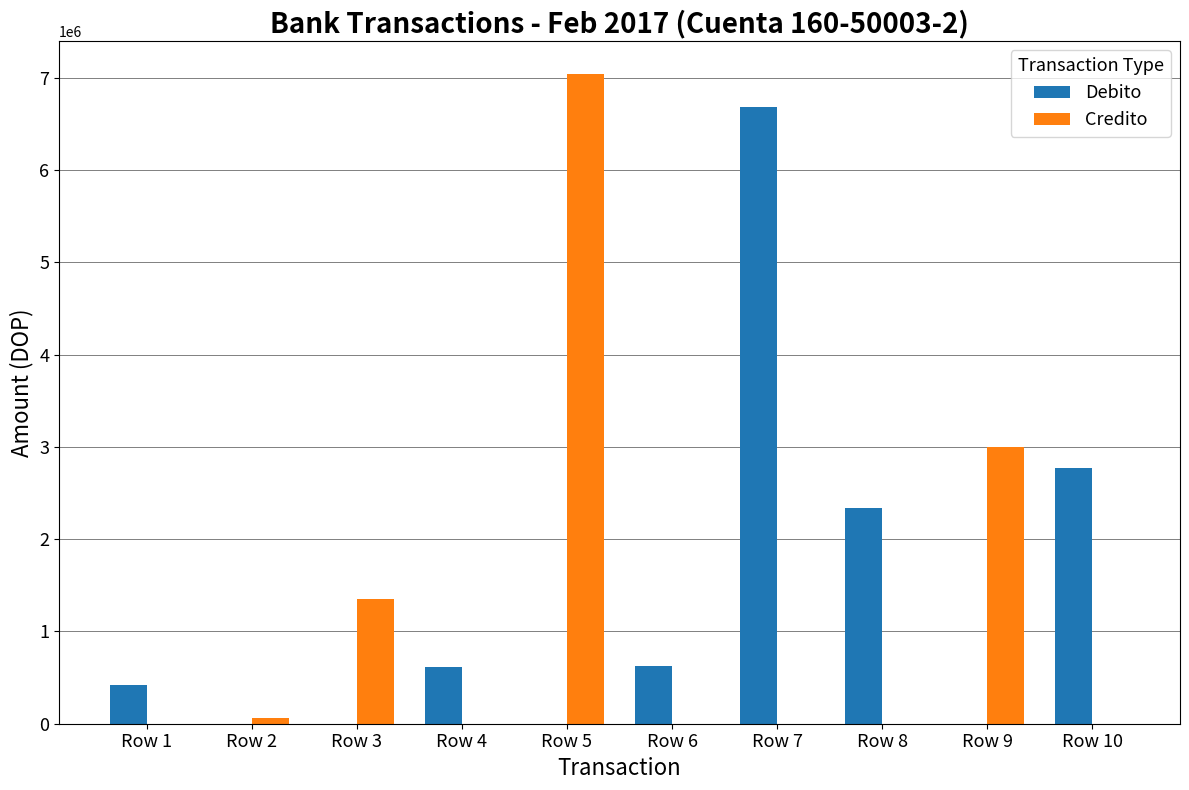

At which label does Debito reach its peak?

Row 7